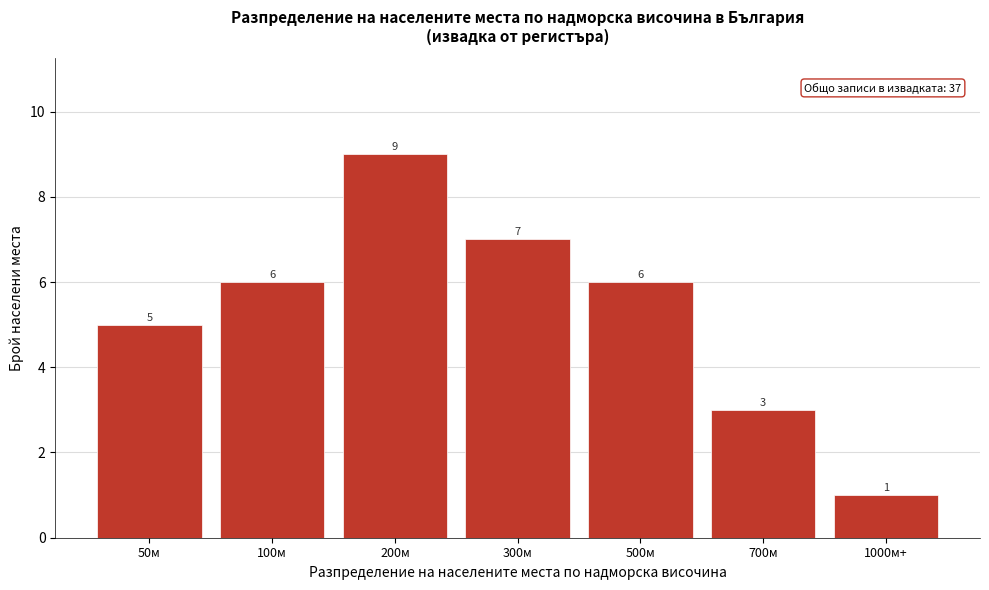

Reading left to right, what are all the values shown in this chart?

50м=5	100м=6	200м=9	300м=7	500м=6	700м=3	1000м+=1